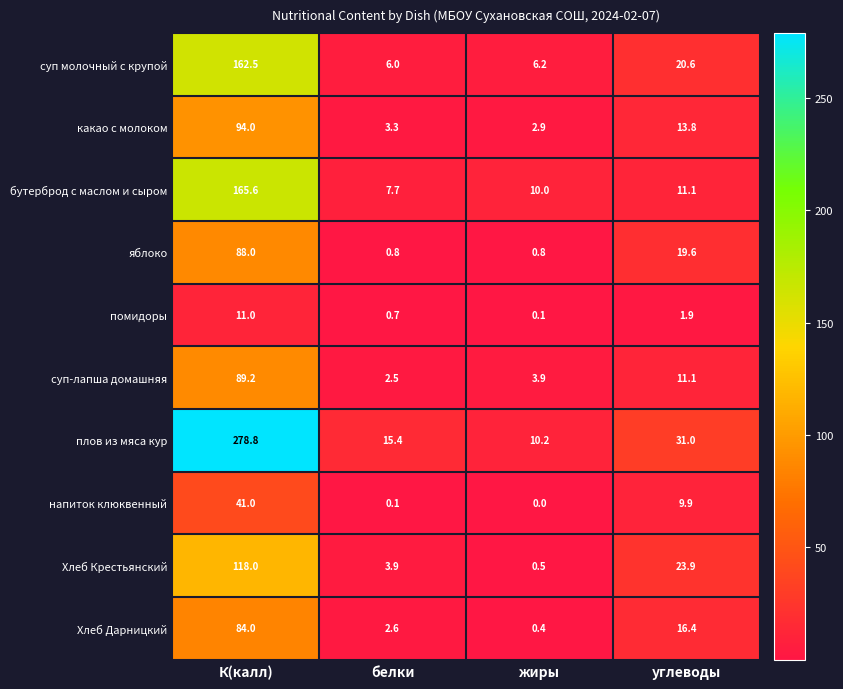

What is the spread (max minus min) of values at белки?

15.3